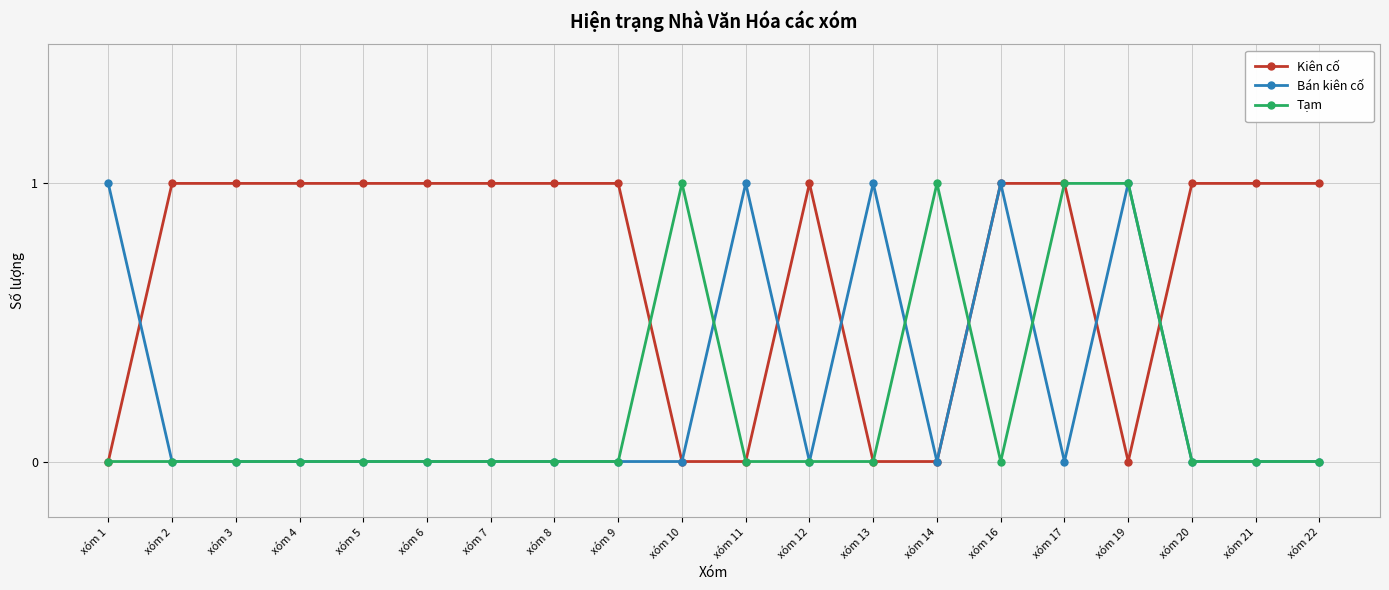

What is the difference between the second highest and minimum values in the Kiên cố series?

1